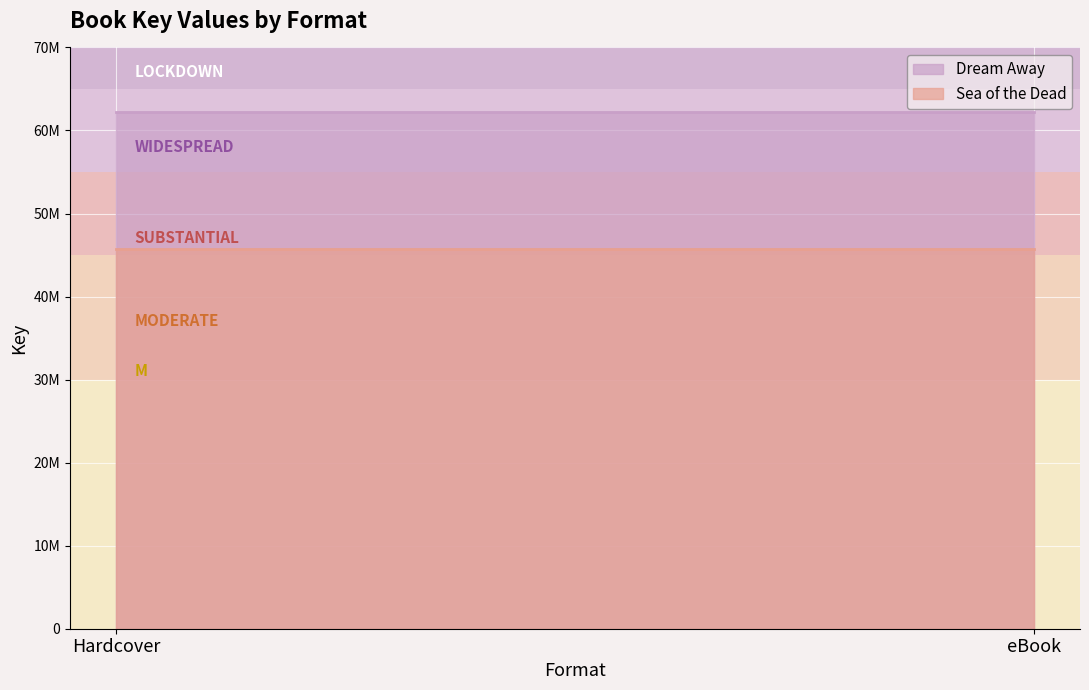

What are all the series names shown in the legend?

Dream Away, Sea of the Dead